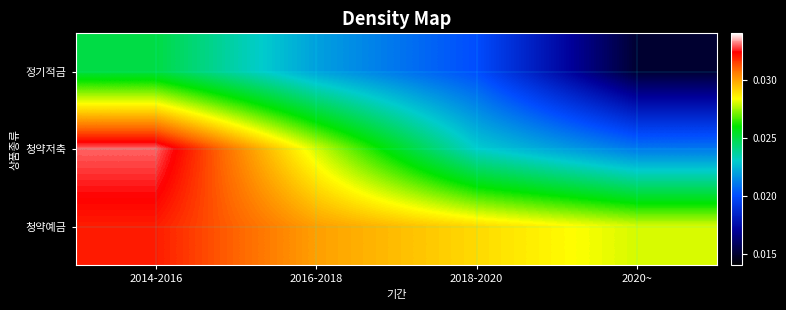

Count the number of data series in this chart.

3